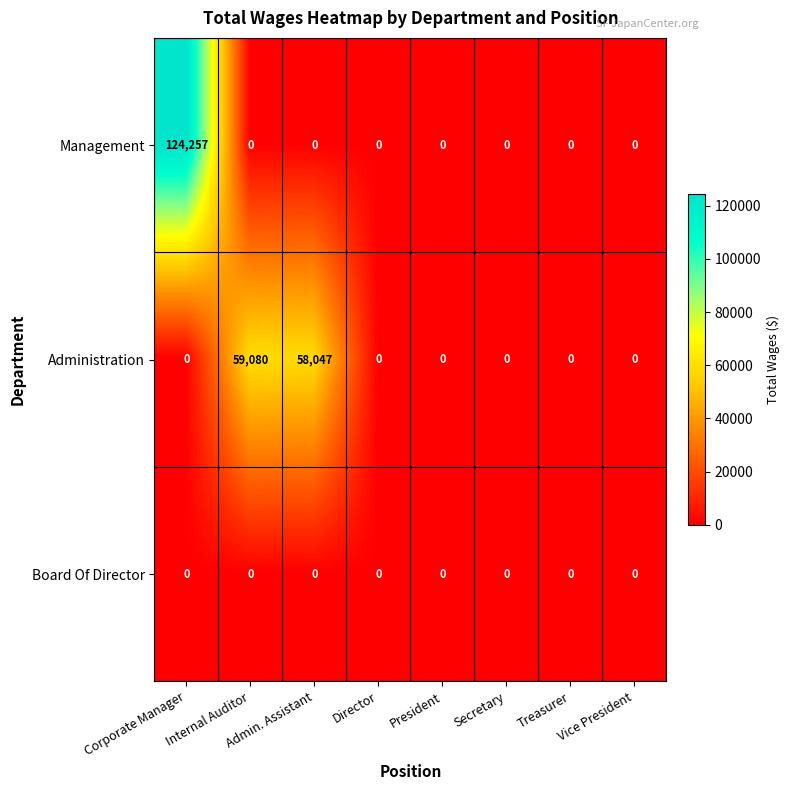

What is the maximum value for Administration?

59080